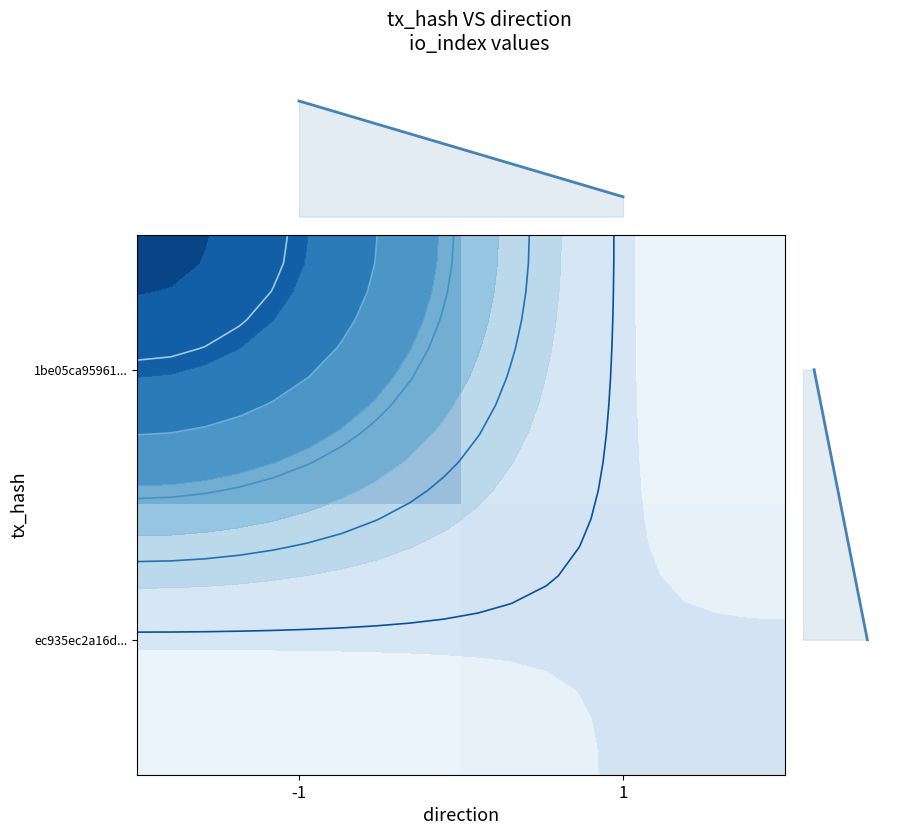

At how many categories does at least one series exceed 22?

1